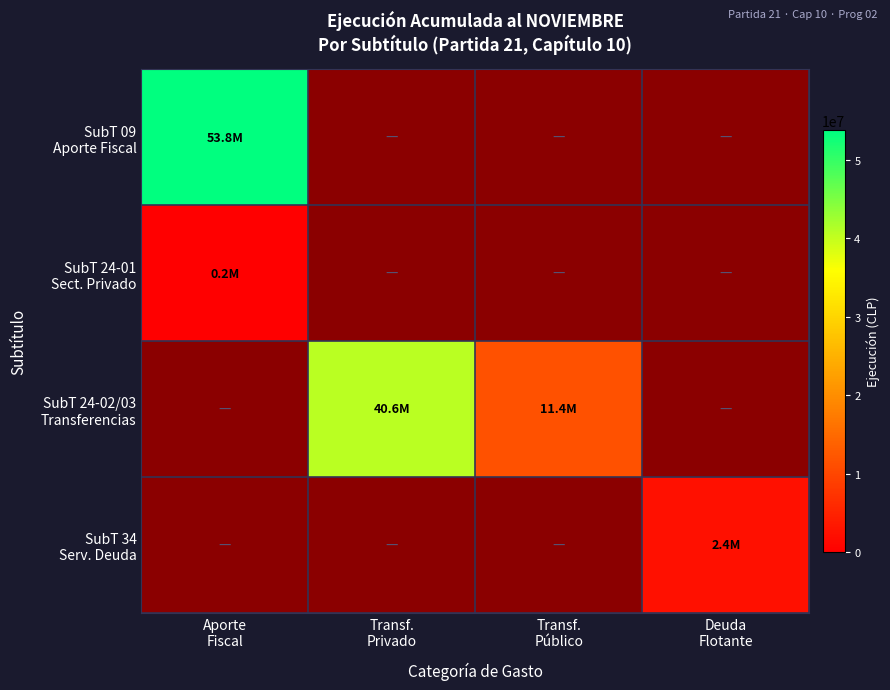

What is the greatest value displayed?

53833157